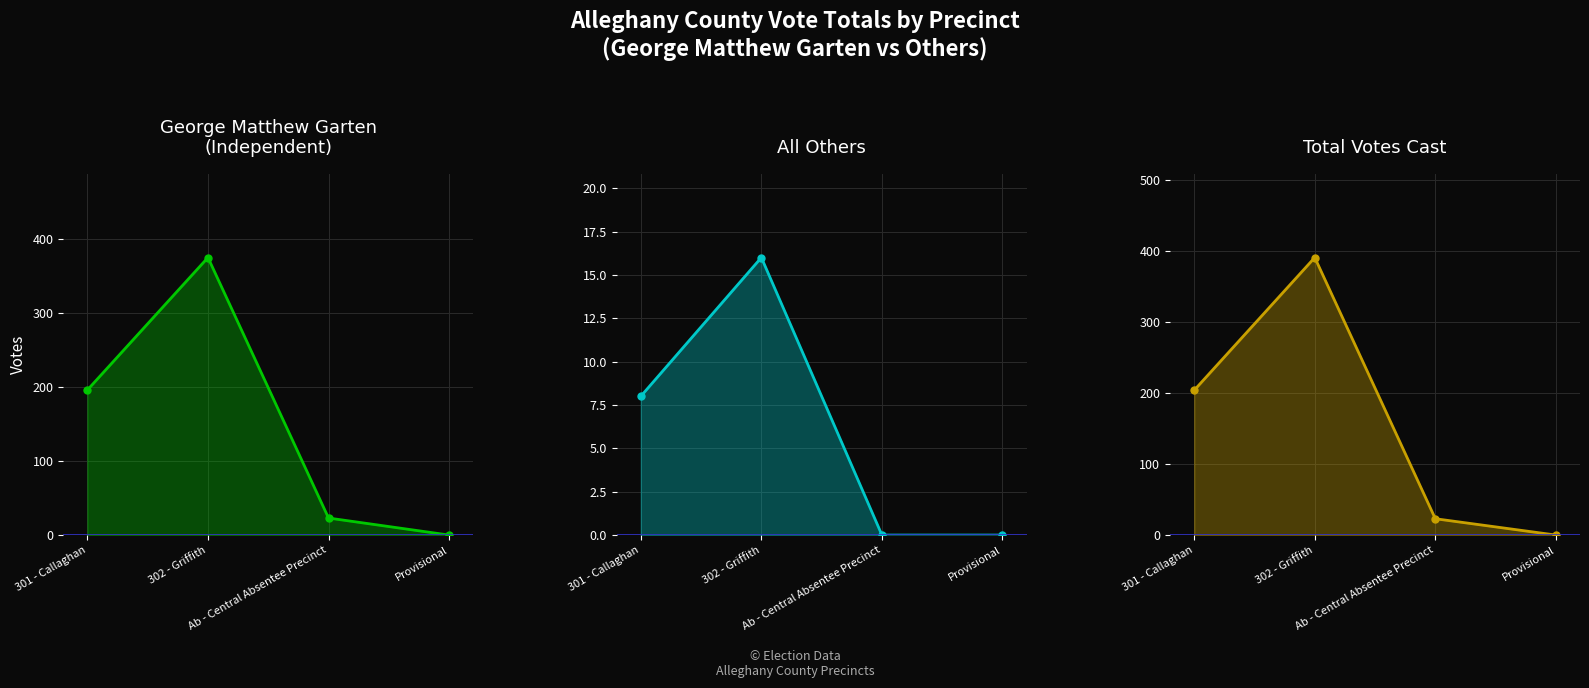

Which category has the lowest value in the George Matthew Garten series?

Provisional